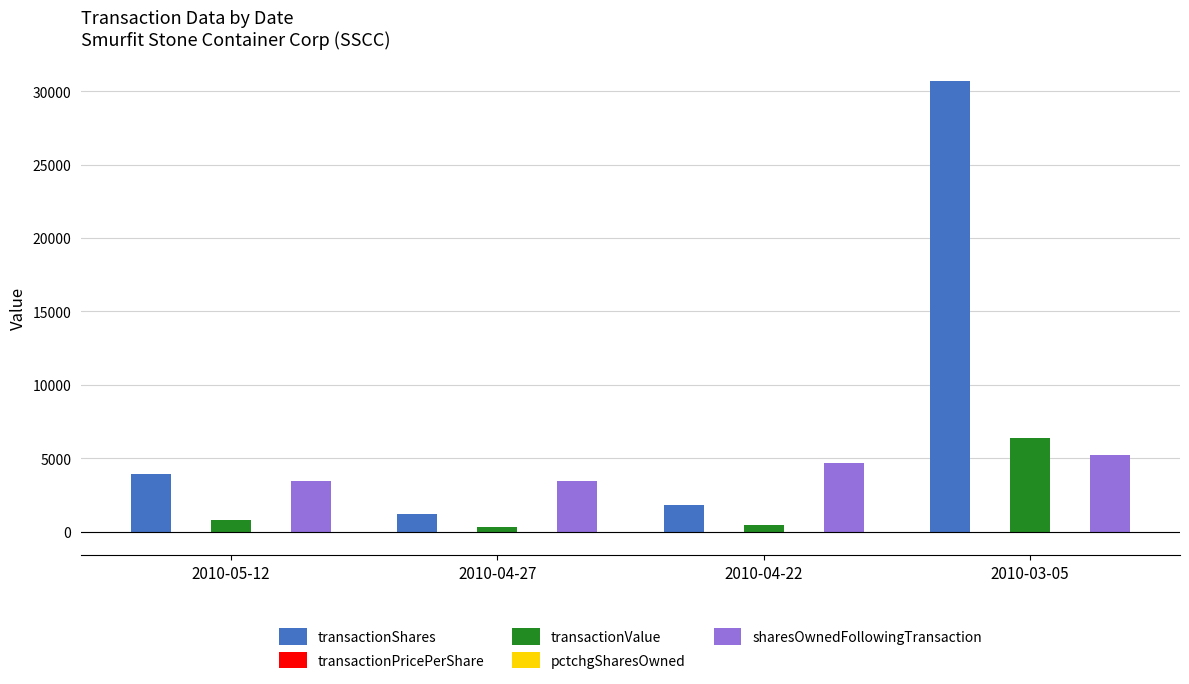

Which category has the highest value in the transactionValue series?

2010-03-05